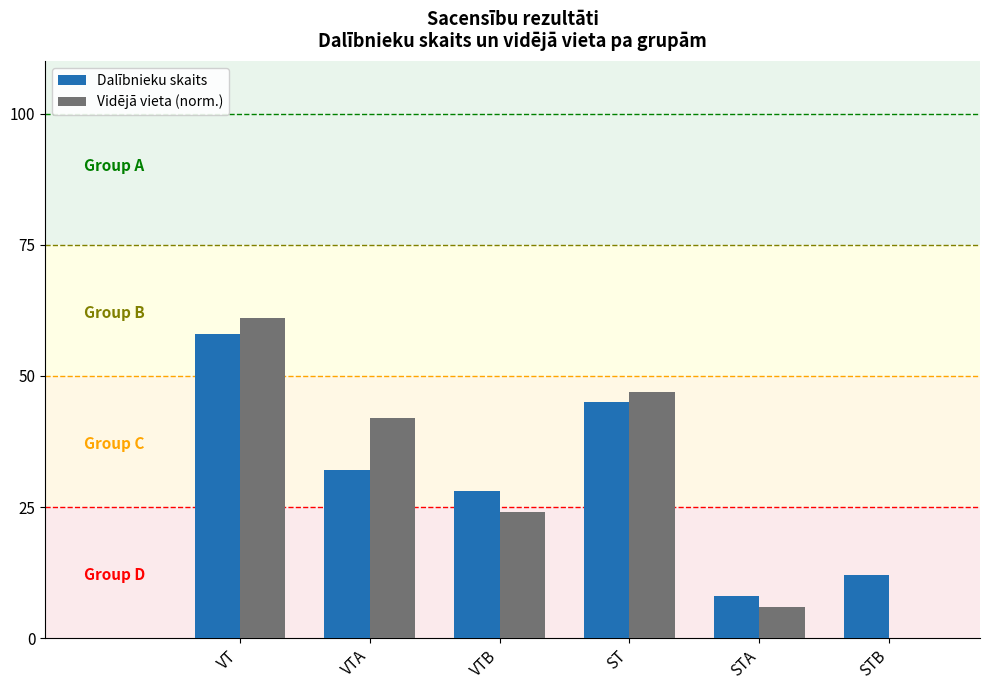

Read the Dalībnieku skaits value at VT.

58